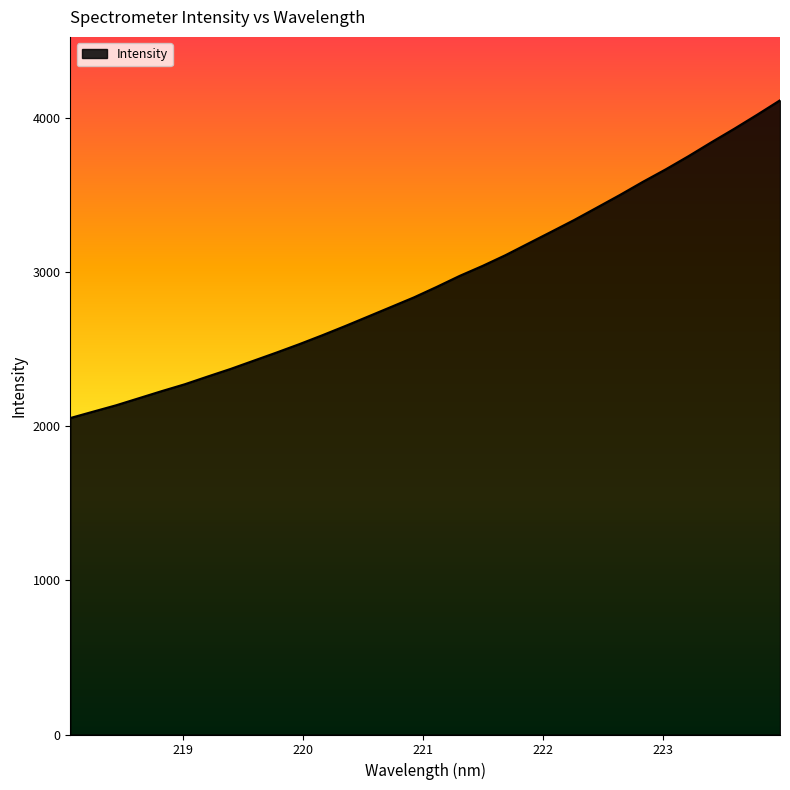

How many lines are shown in the chart?

1